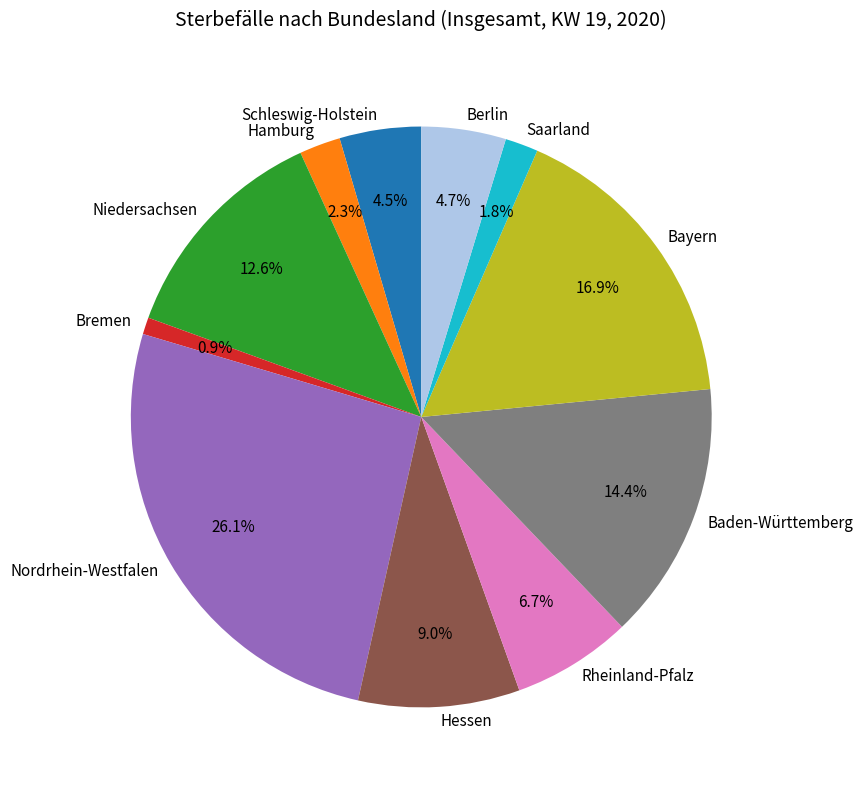

Count the number of slices in the pie.

11